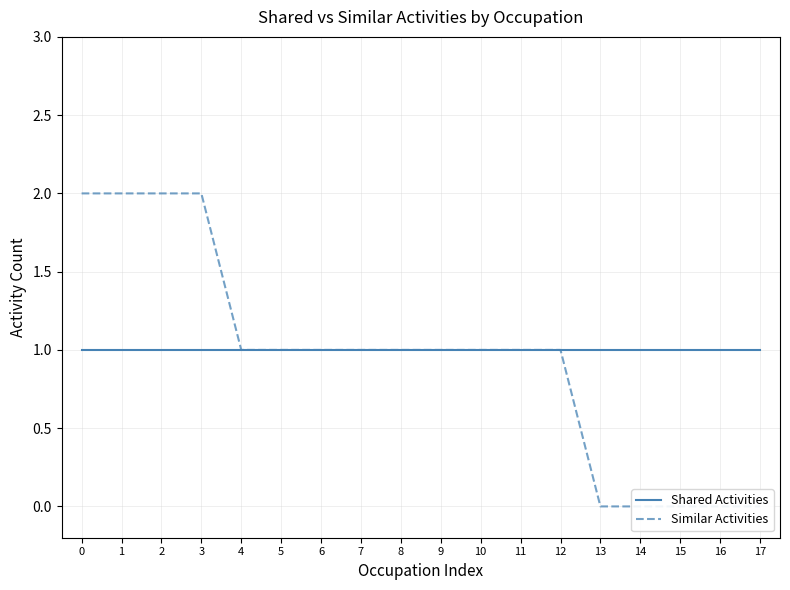

List the series in order of their overall mean, lowest first.

Similar Activities, Shared Activities